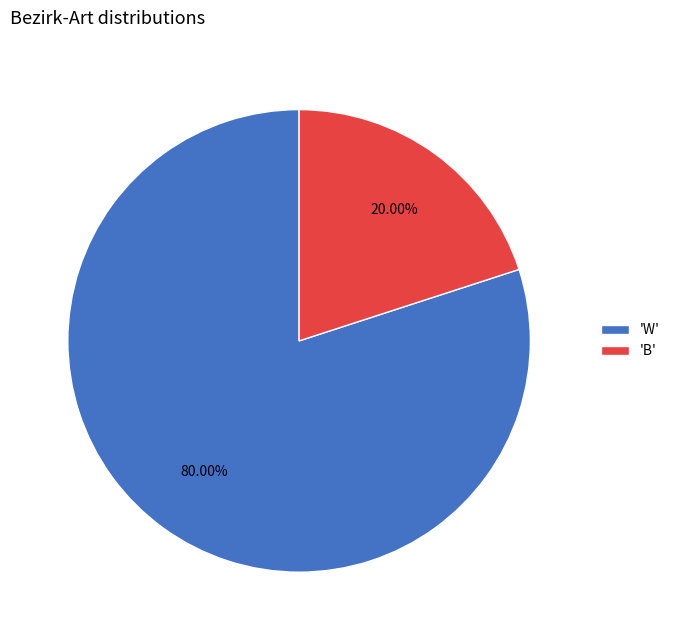

Between 'W' and 'B', which is larger?

'W'